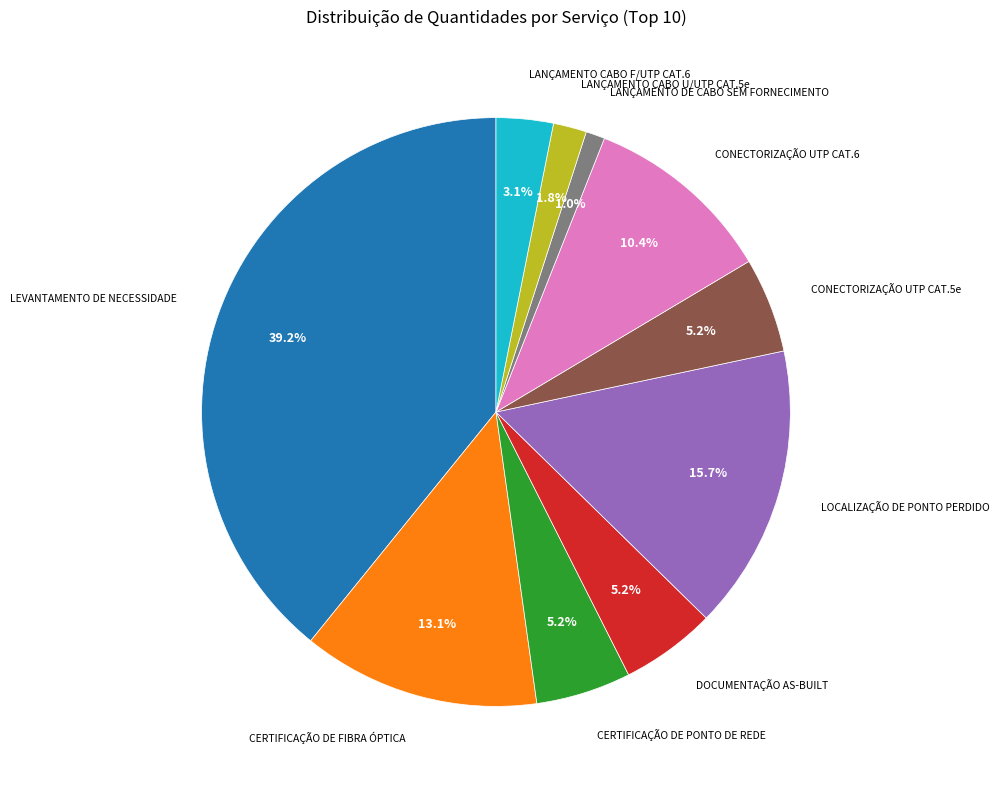

Is there a majority slice in this chart?

No